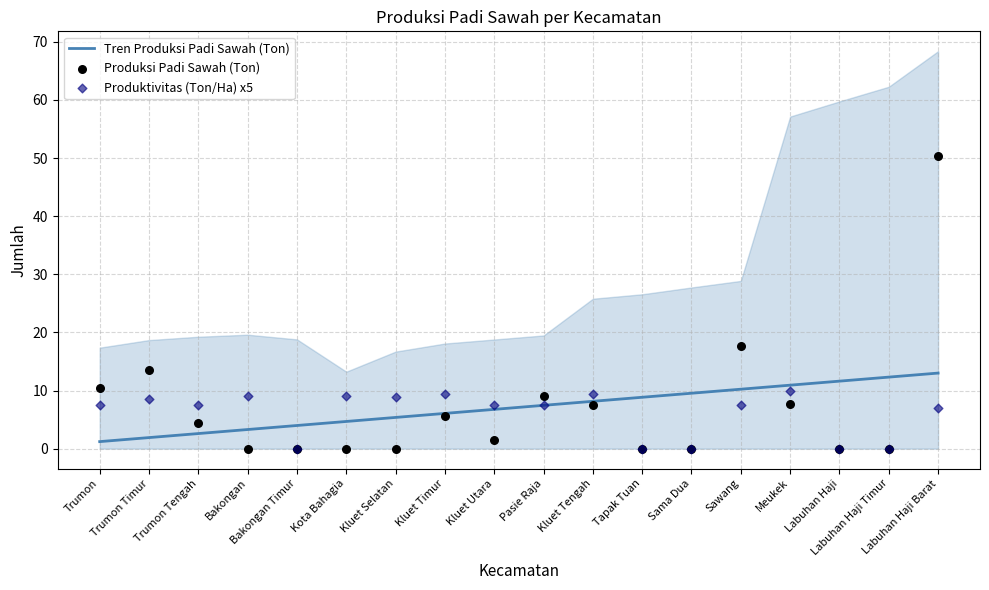

Which series contains the highest Y value?

Produksi Padi Sawah (Ton)